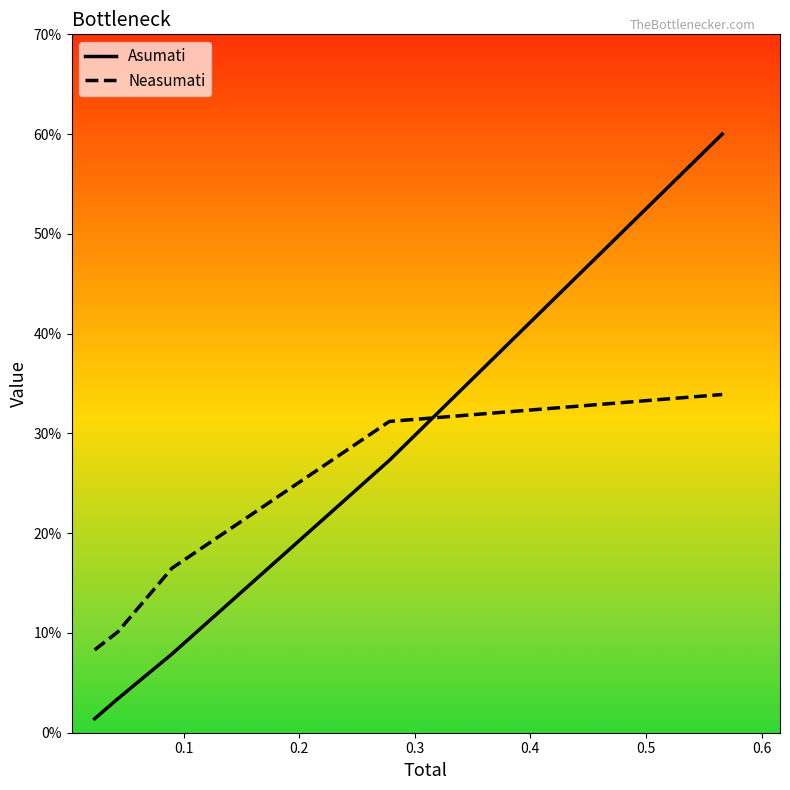

Reading left to right, extract all data points from this chart.

Asumati: 0.0	0.0	0.1	0.3	0.6
Neasumati: 0.1	0.1	0.2	0.3	0.3